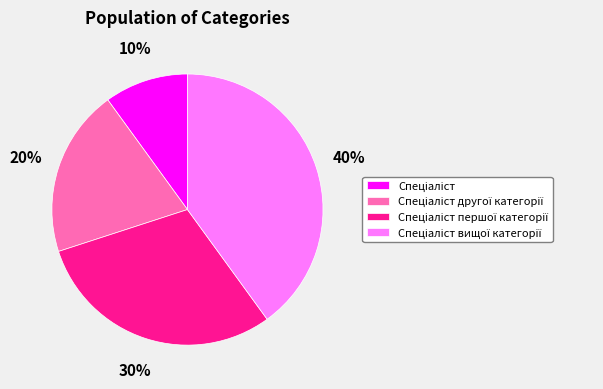

Does any single category account for the majority?

No